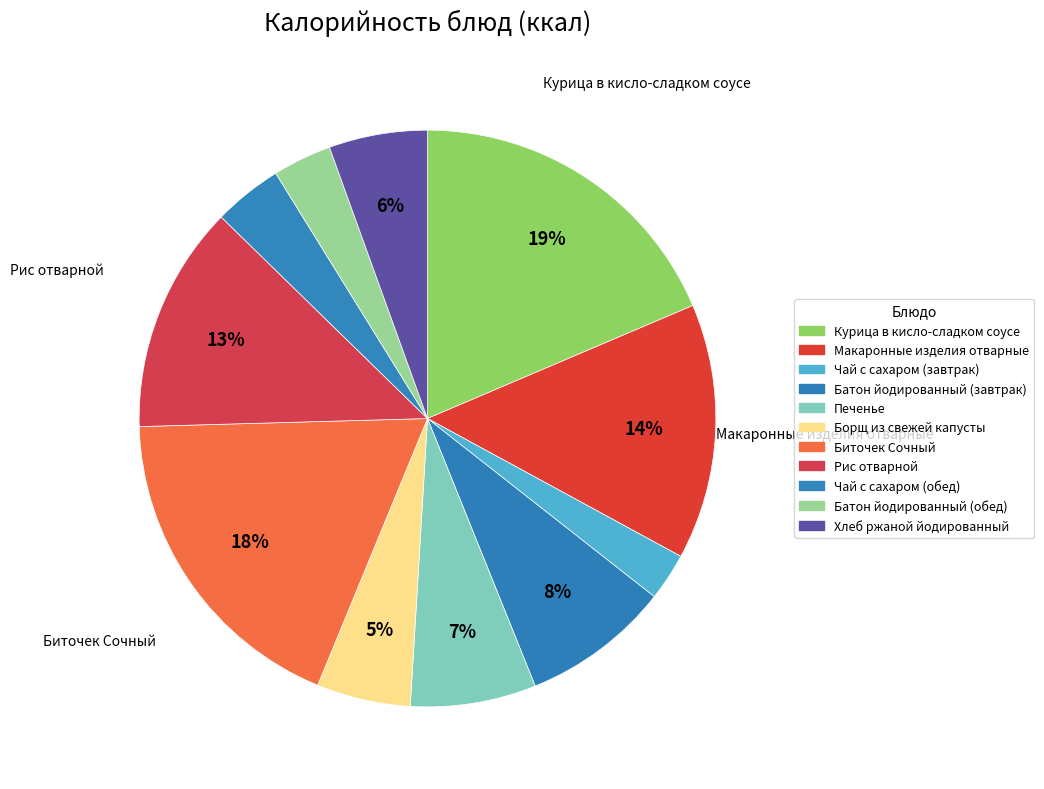

True or false: Биточек Сочный accounts for 26% of the total.

False